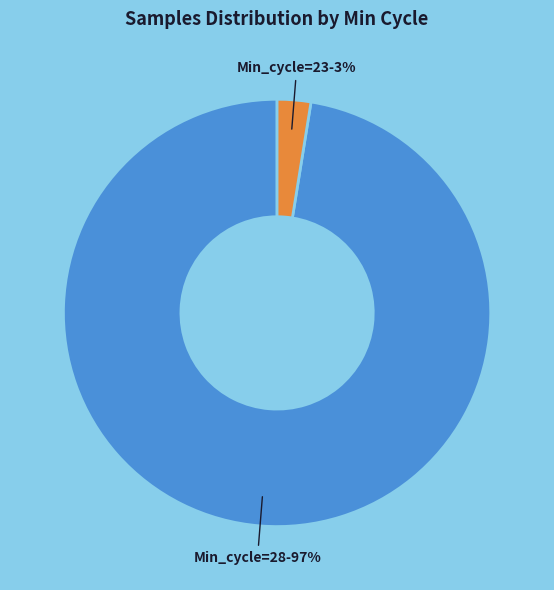

To the nearest percent, what percentage of the pie is Min_cycle=23?

3%